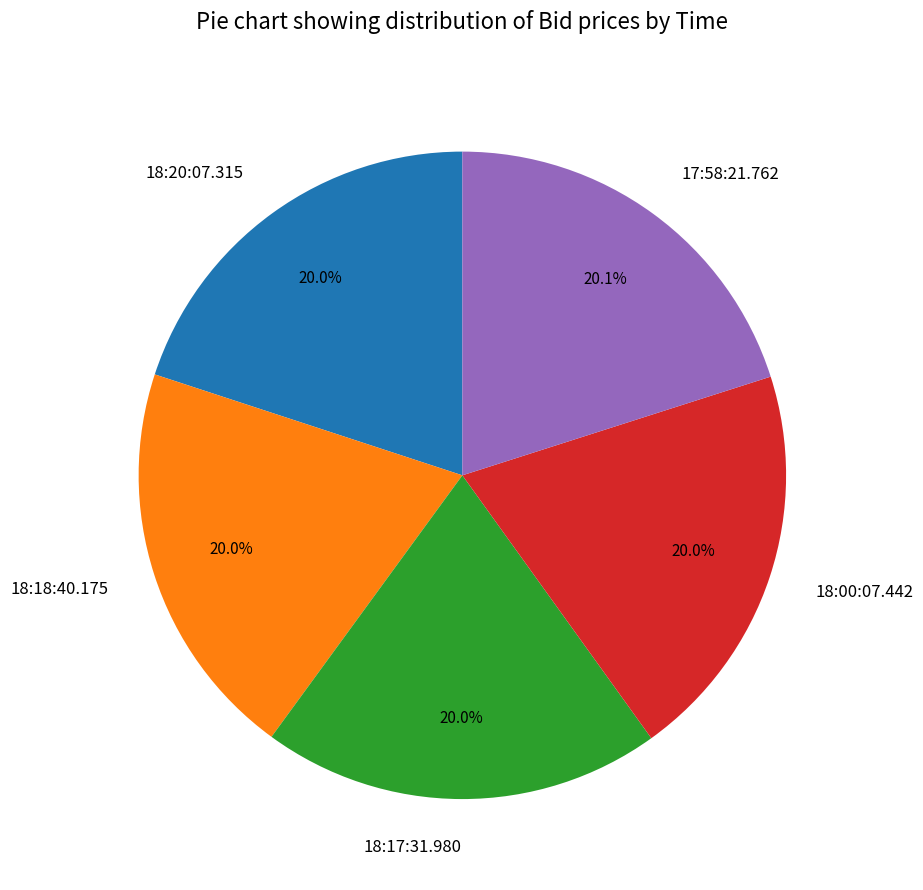

Approximately how many times larger is the value at 17:58:21.762 compared to 18:20:07.315?

1.0